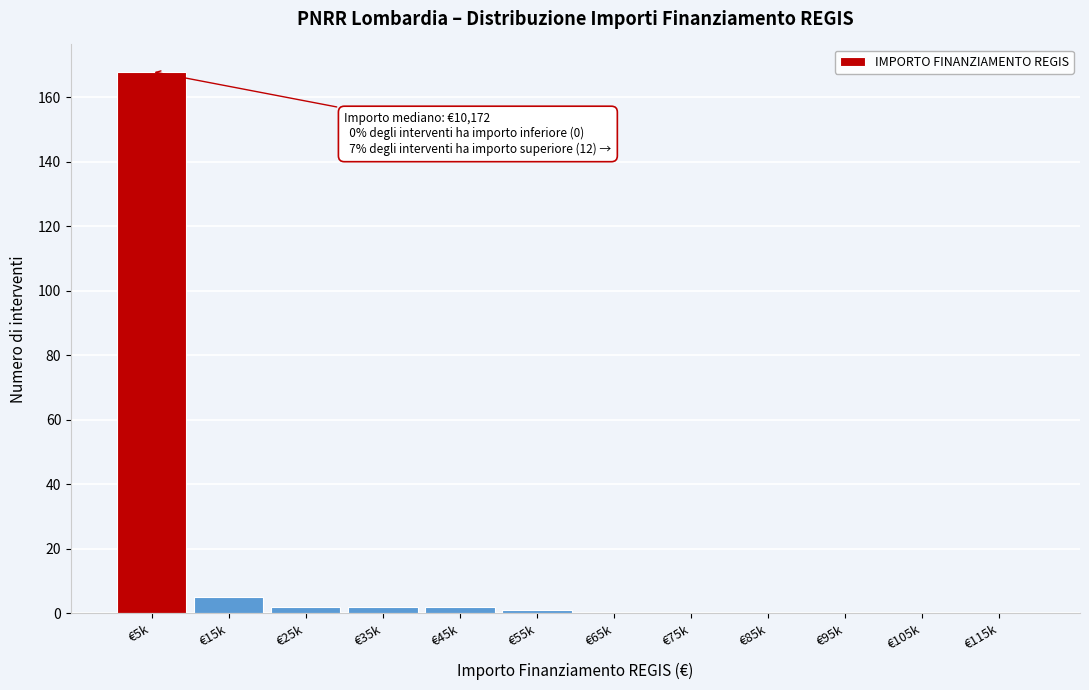

Reading left to right, list all the values displayed in this chart.

€5k=168	€15k=5	€25k=2	€35k=2	€45k=2	€55k=1	€65k=0	€75k=0	€85k=0	€95k=0	€105k=0	€115k=0